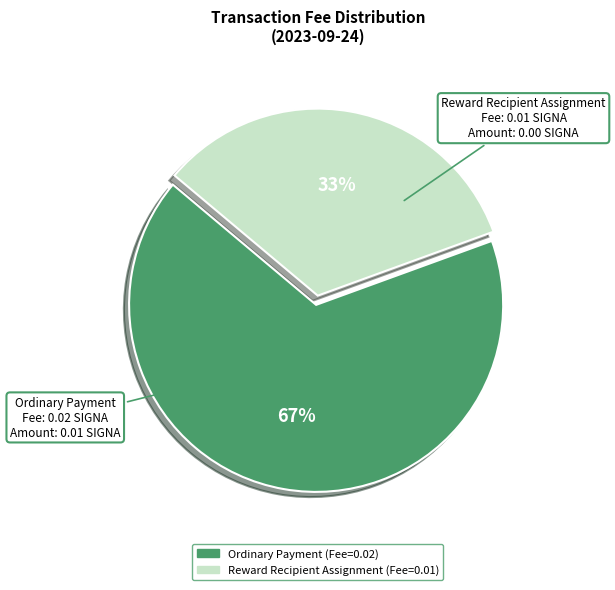

Is there any slice that represents more than half of the pie?

Yes